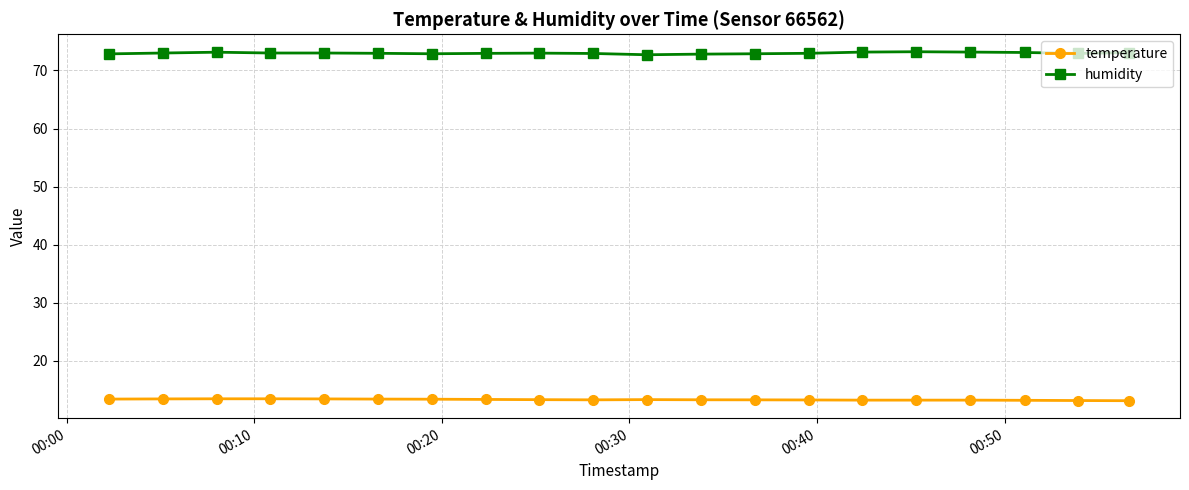

How many lines are shown in the chart?

2